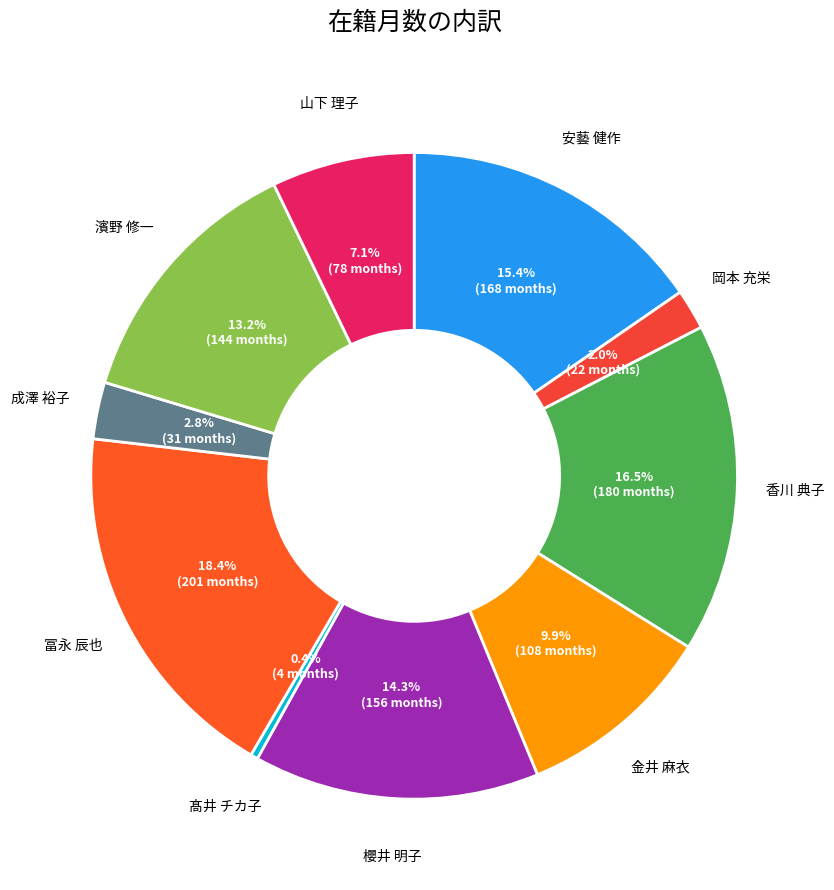

What is the largest slice in the pie chart?

冨永 辰也